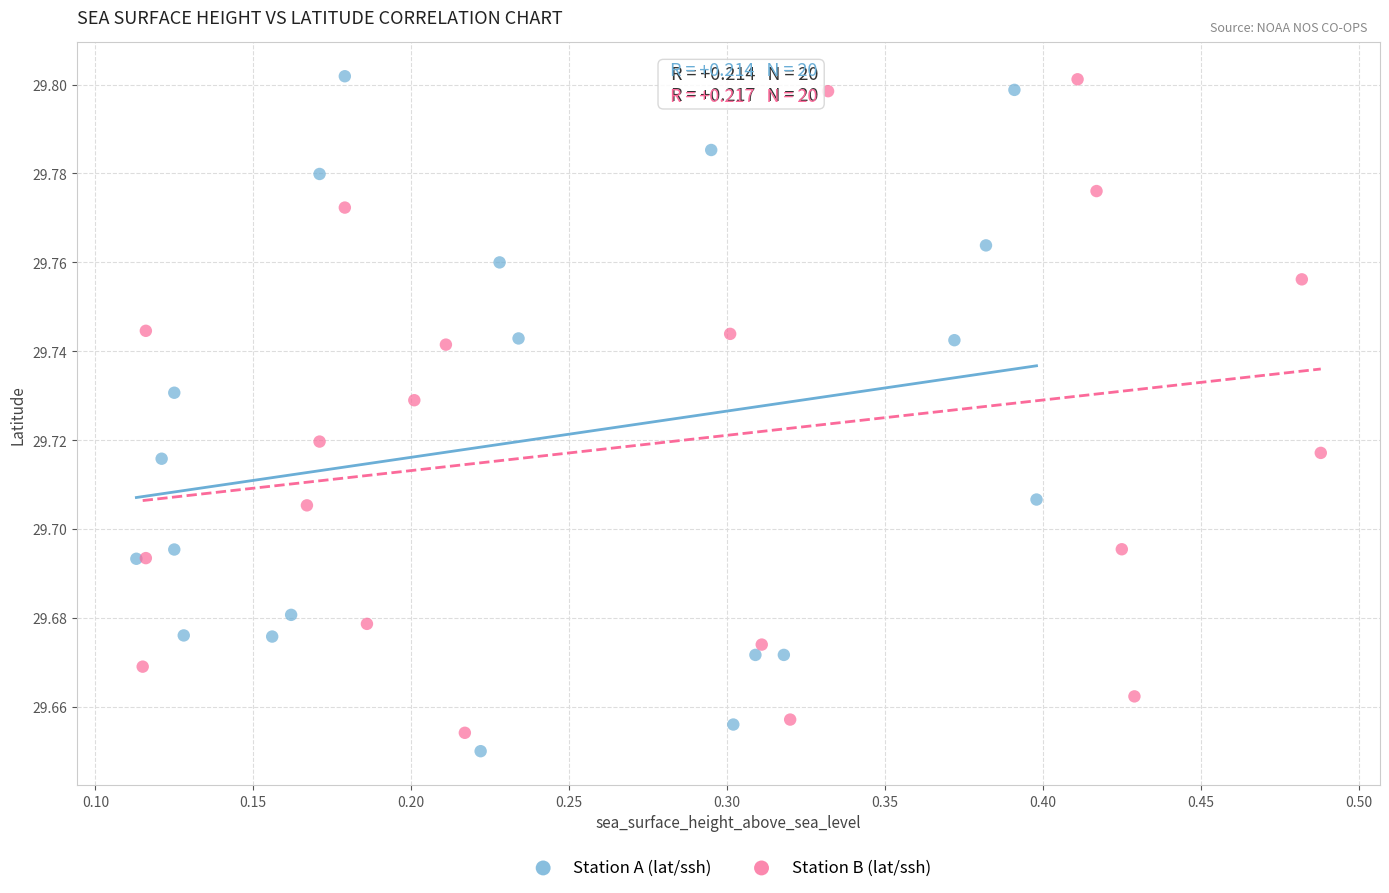

What are all the series names shown in the legend?

Station A (lat/ssh), Station B (lat/ssh)